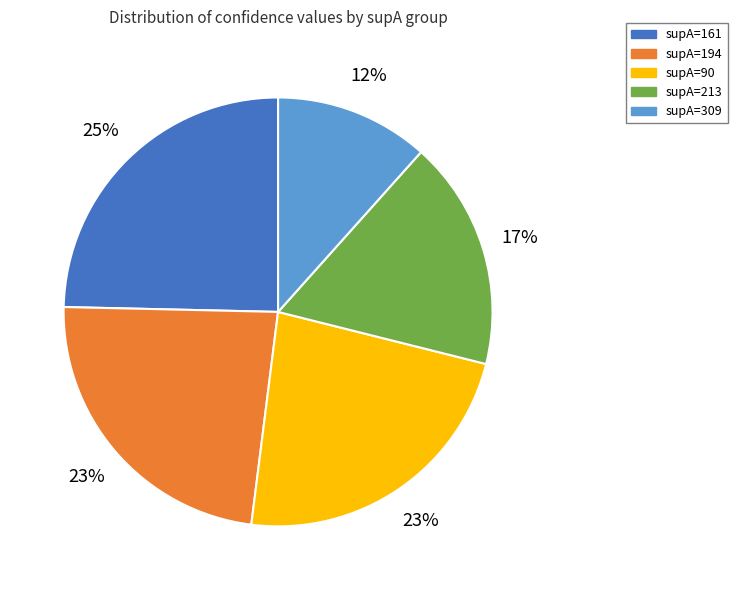

Combined, do supA=161 and supA=309 account for over 50%?

No